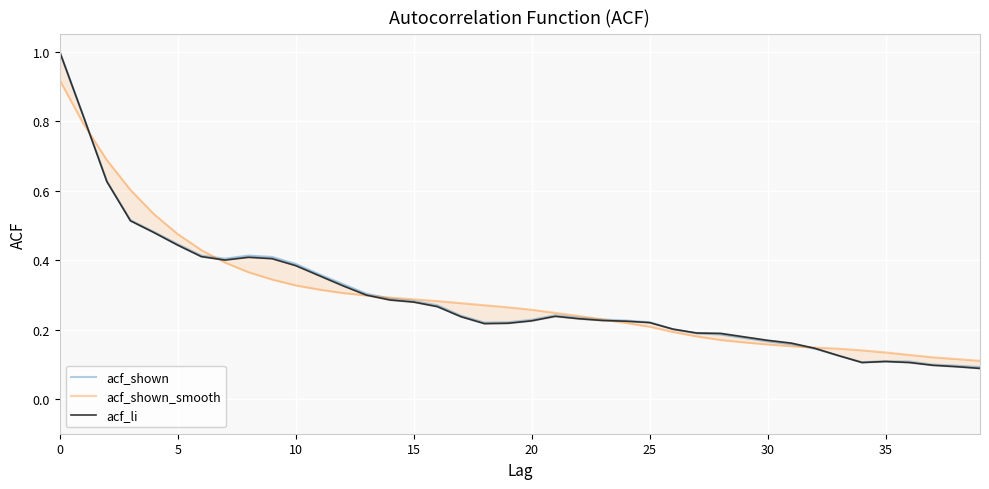

How many interior local peaks does the acf_shown series have?

3